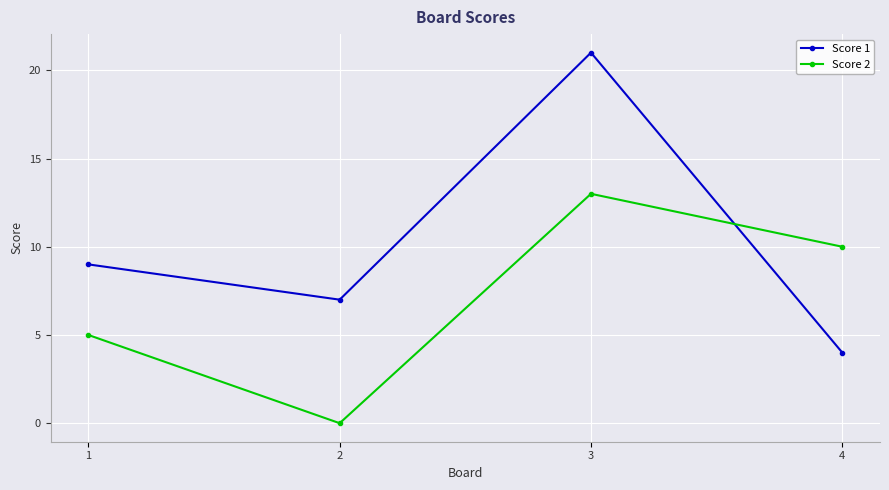

Reading left to right, transcribe all the data shown in this chart.

Score 1: 9	7	21	4
Score 2: 5	0	13	10